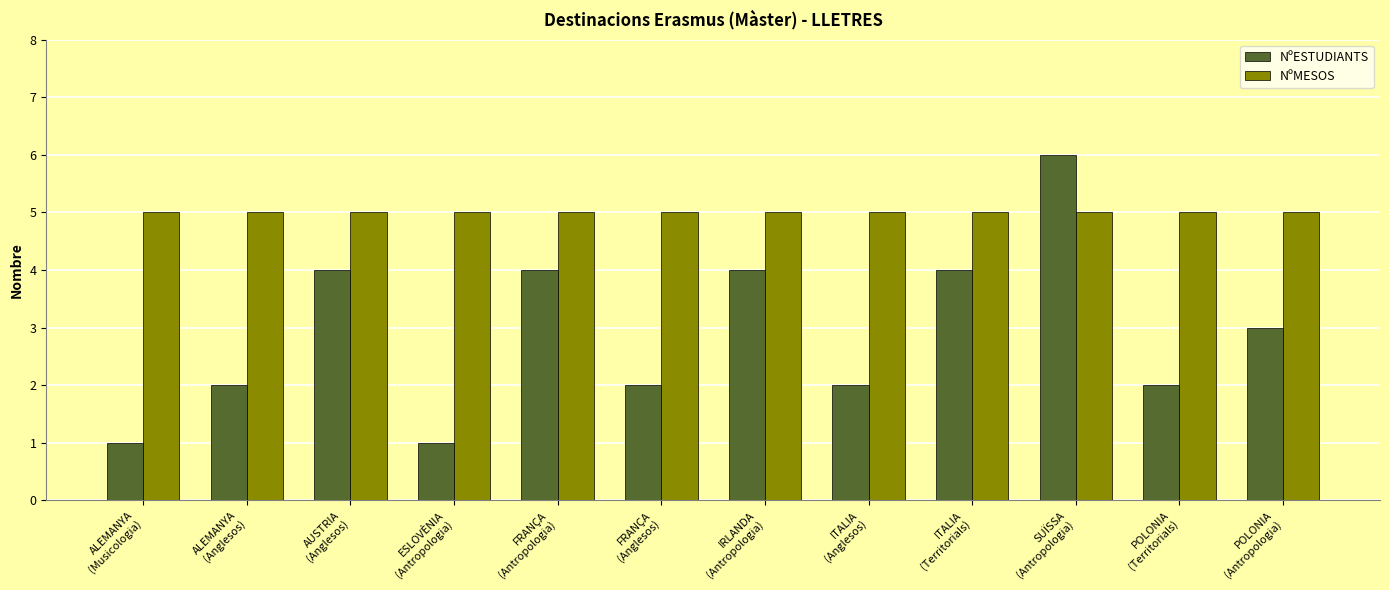

What is the value of the NºMESOS bar at the 5th from the left?

5